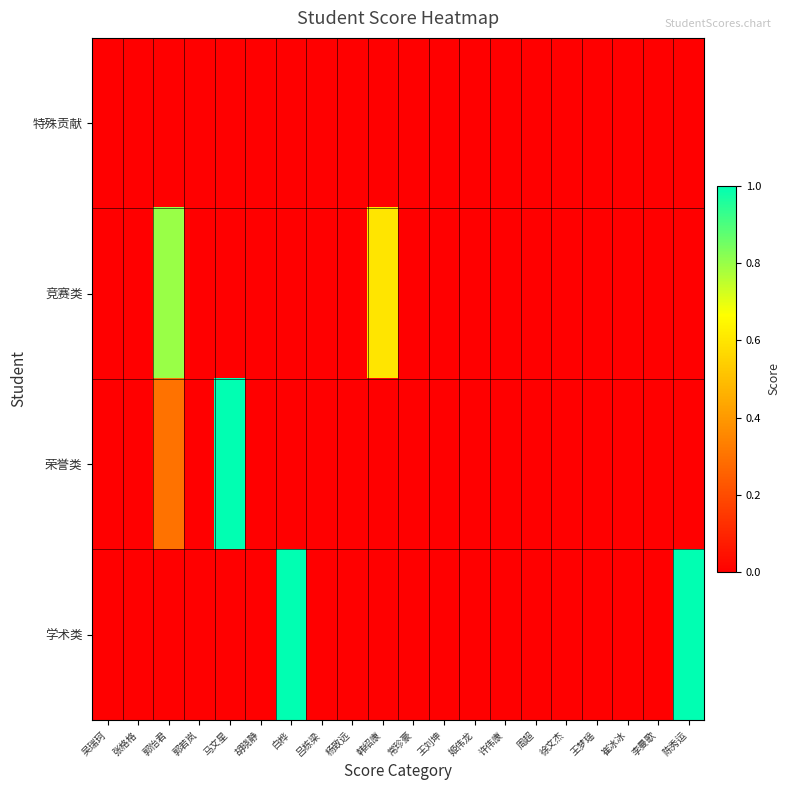

Which series has the largest total across all categories?

学术类